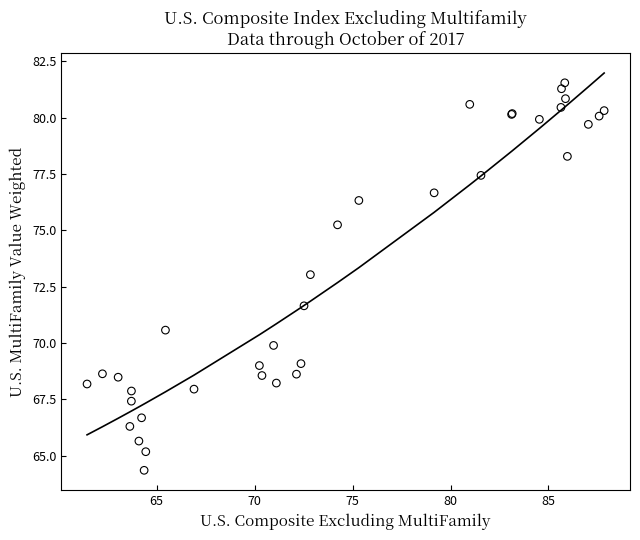

What Y value in the scatter plot is closest to 72?

71.6